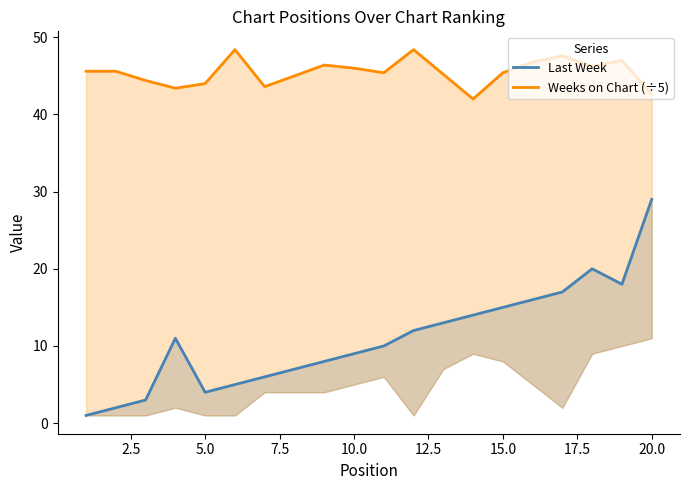

How many lines are shown in the chart?

2